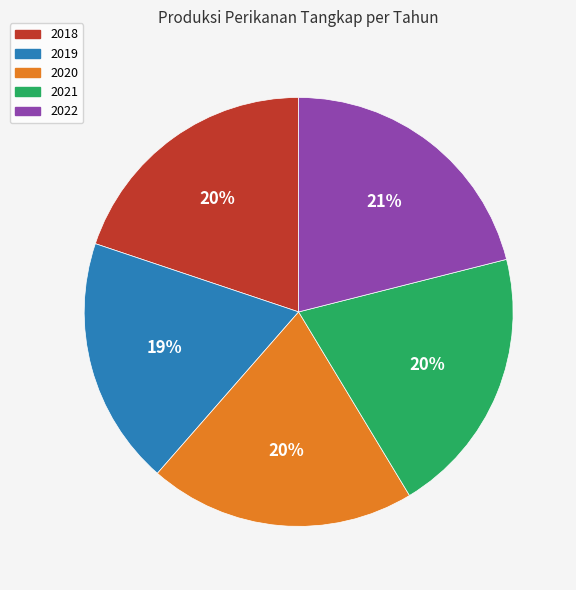

To the nearest percent, what is the difference between the 2018 and 2019 slice percentages?

1%